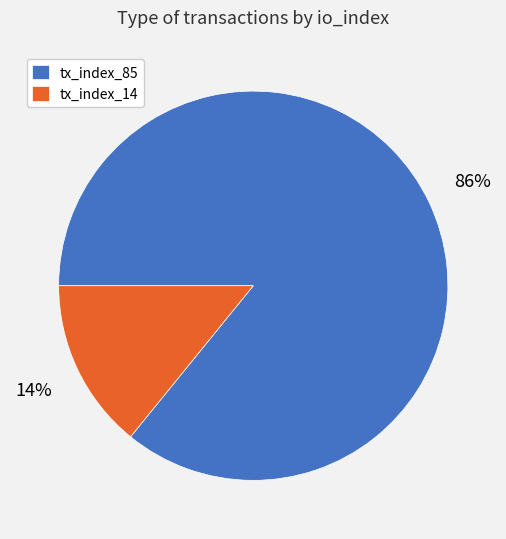

Which category has the smallest portion of the pie?

tx_index_14